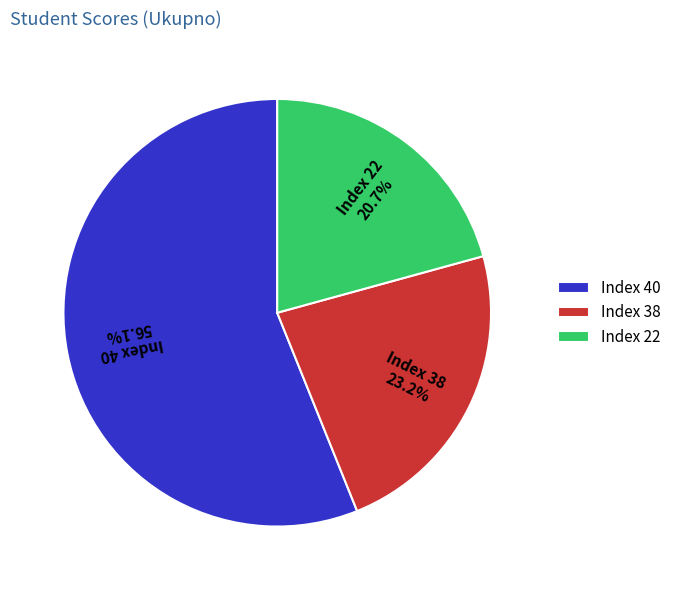

Is there a majority slice in this chart?

Yes